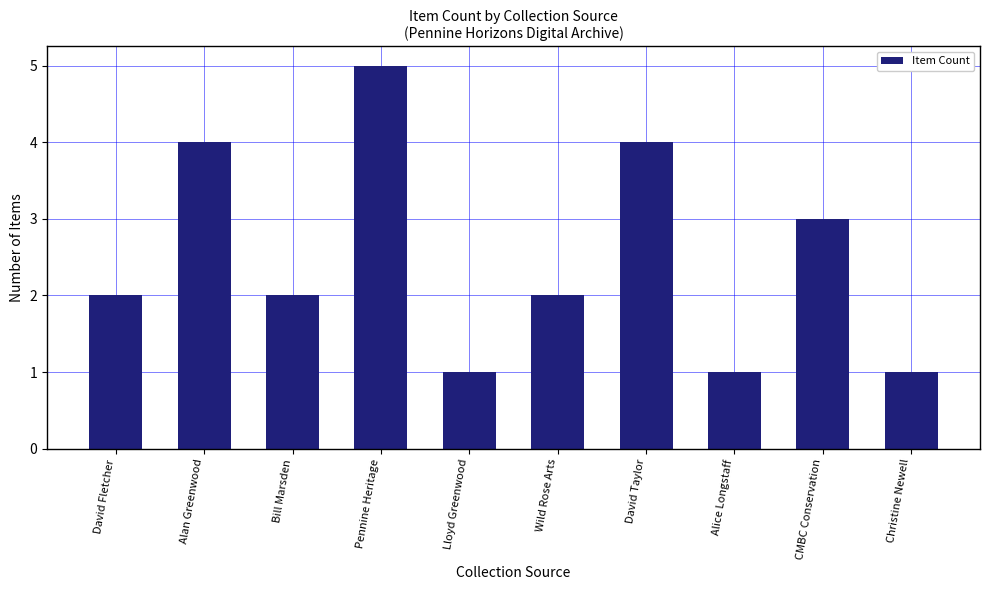

True or false: the data shows 0 at Lloyd Greenwood.

False